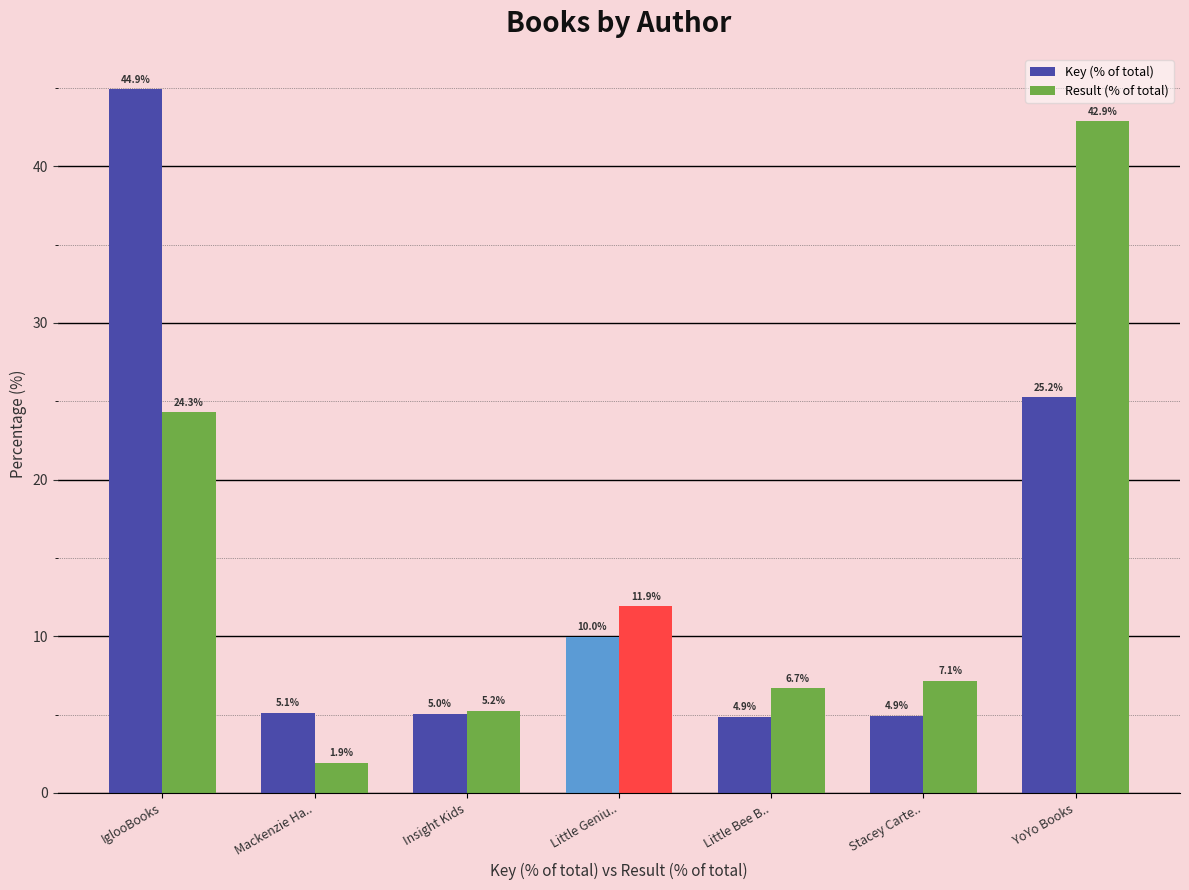

How many bars are there in total?

14